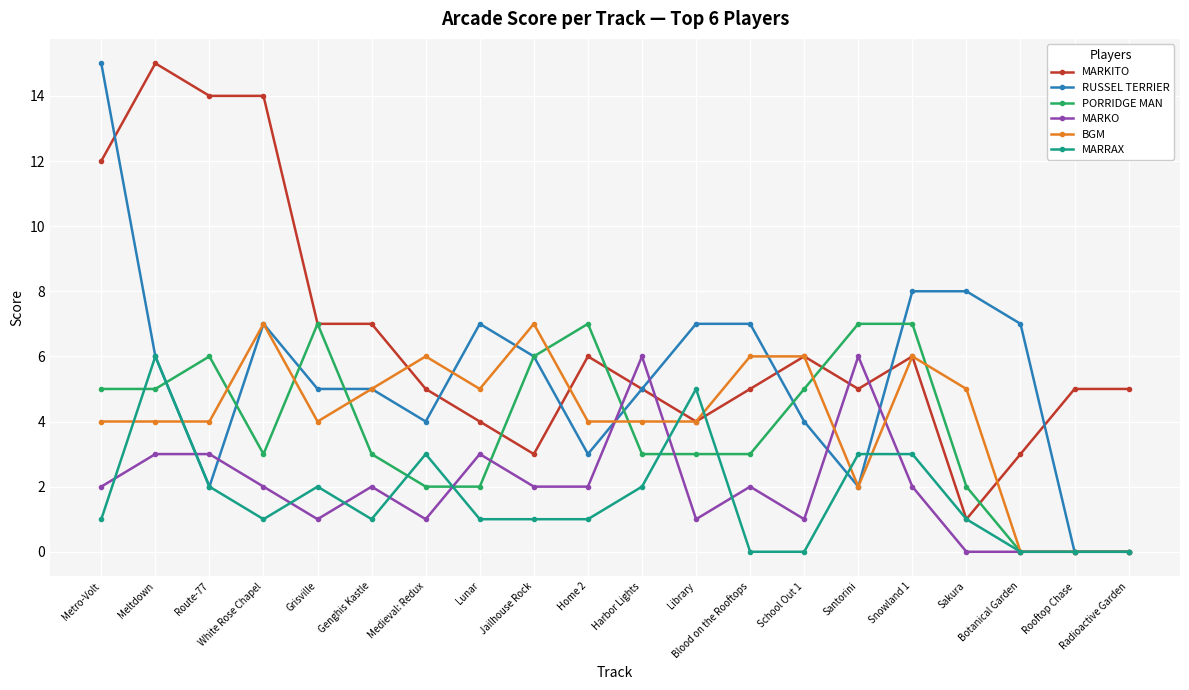

Is it true that MARKITO equals 5 at Rooftop Chase?

True